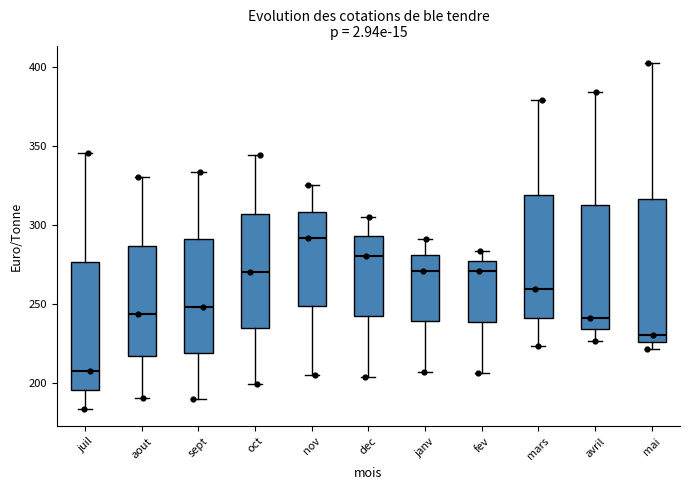

Reading left to right, read every box against the y-axis: the position of its median line, the range the box covers, and the ends of its whiskers. The values are not printed on the chart, so give them approximately, as read against the axis.

juil: median 210, box 195 to 275, whiskers 185 to 345
aout: median 245, box 215 to 285, whiskers 190 to 330
sept: median 250, box 220 to 290, whiskers 190 to 335
oct: median 270, box 235 to 305, whiskers 200 to 345
nov: median 290, box 250 to 310, whiskers 205 to 325
dec: median 280, box 240 to 295, whiskers 205 to 305
janv: median 270, box 240 to 280, whiskers 205 to 290
fev: median 270, box 240 to 275, whiskers 205 to 285
mars: median 260, box 240 to 320, whiskers 225 to 380
avril: median 240, box 235 to 315, whiskers 225 to 385
mai: median 230, box 225 to 315, whiskers 220 to 400